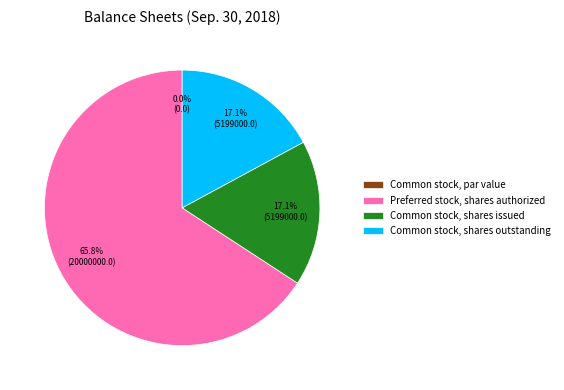

What is the smallest slice in the pie chart?

Common stock, par value